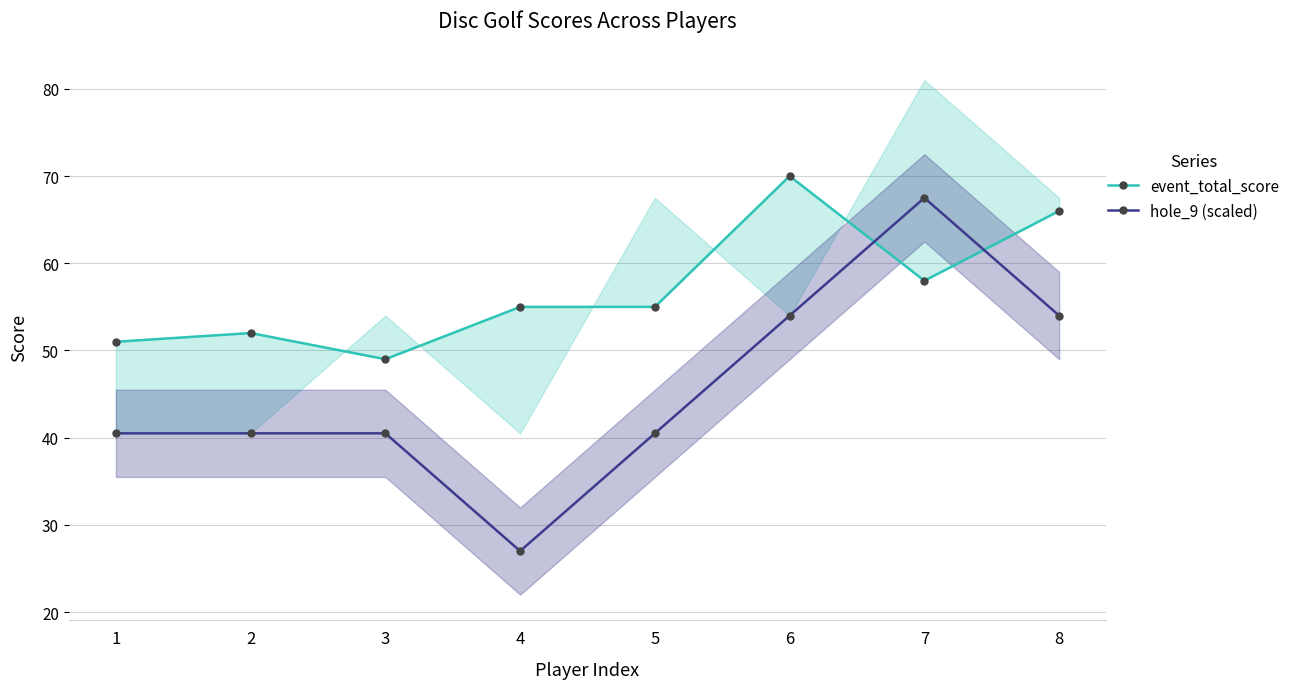

Reading left to right, list all the values displayed in this chart.

event_total_score: 1=51.0	2=52.0	3=49.0	4=55.0	5=55.0	6=70.0	7=58.0	8=66.0
hole_9 (scaled): 1=40.5	2=40.5	3=40.5	4=27.0	5=40.5	6=54.0	7=67.5	8=54.0